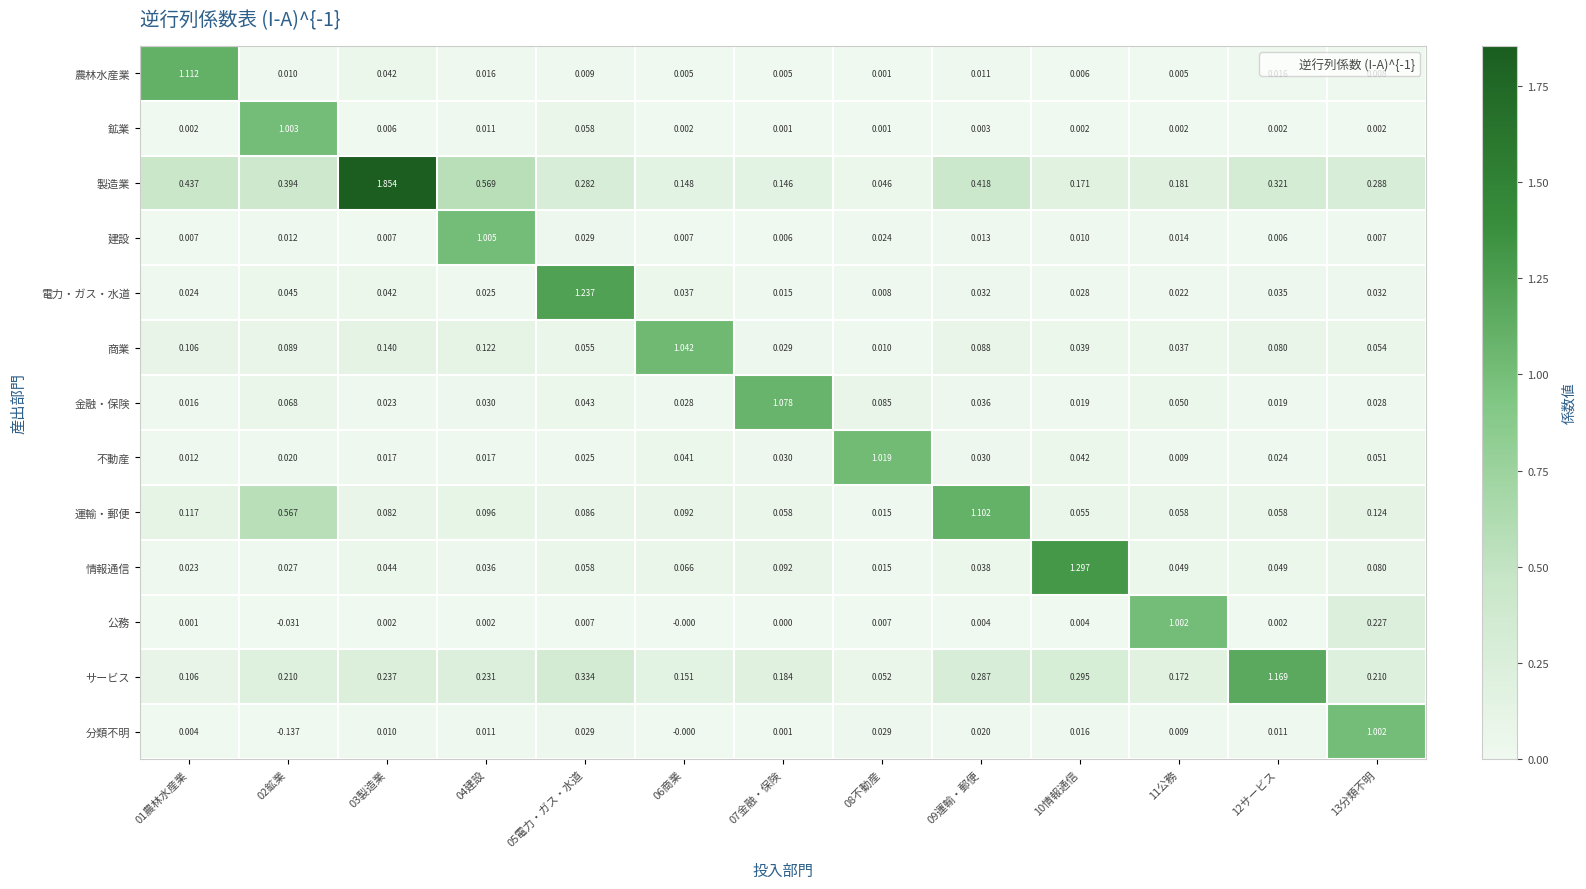

Which label corresponds to the smallest value in the chart?

02鉱業